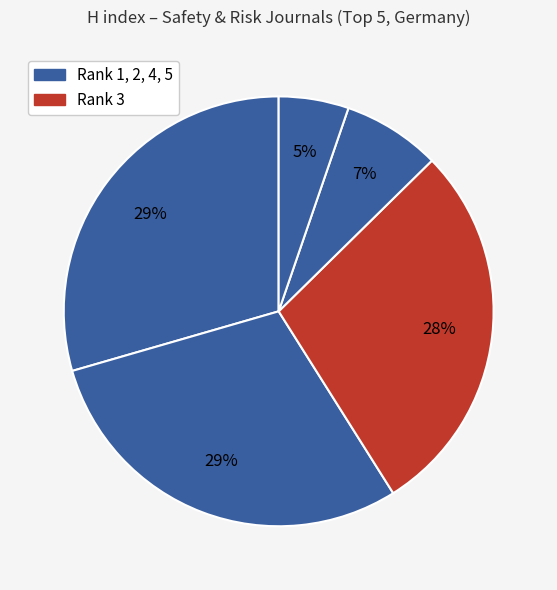

Is there any slice that represents more than half of the pie?

No